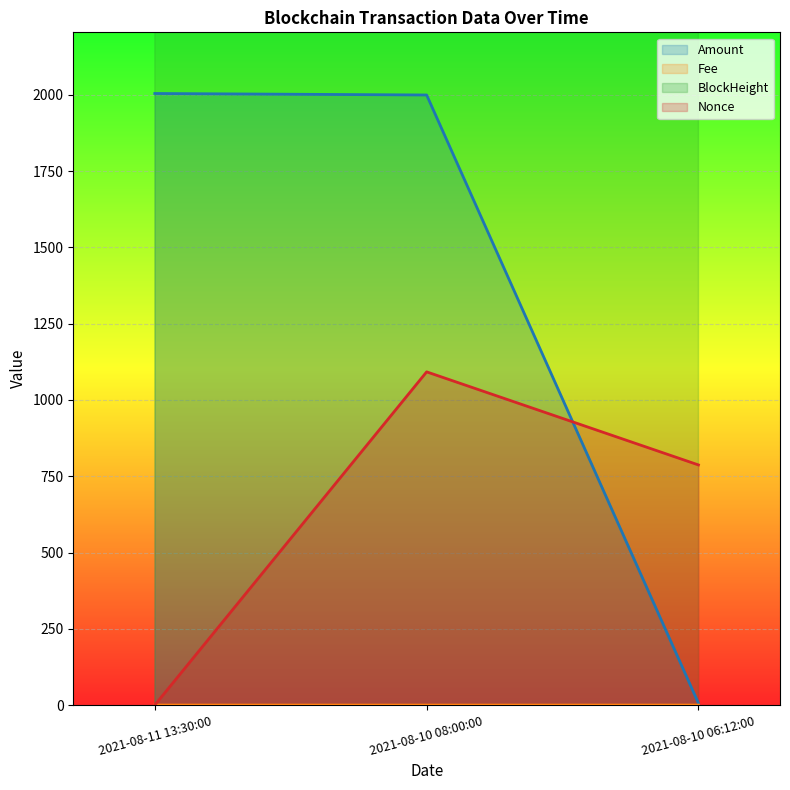

Rank the categories by Nonce value from highest to lowest.

2021-08-10 08:00:00, 2021-08-10 06:12:00, 2021-08-11 13:30:00